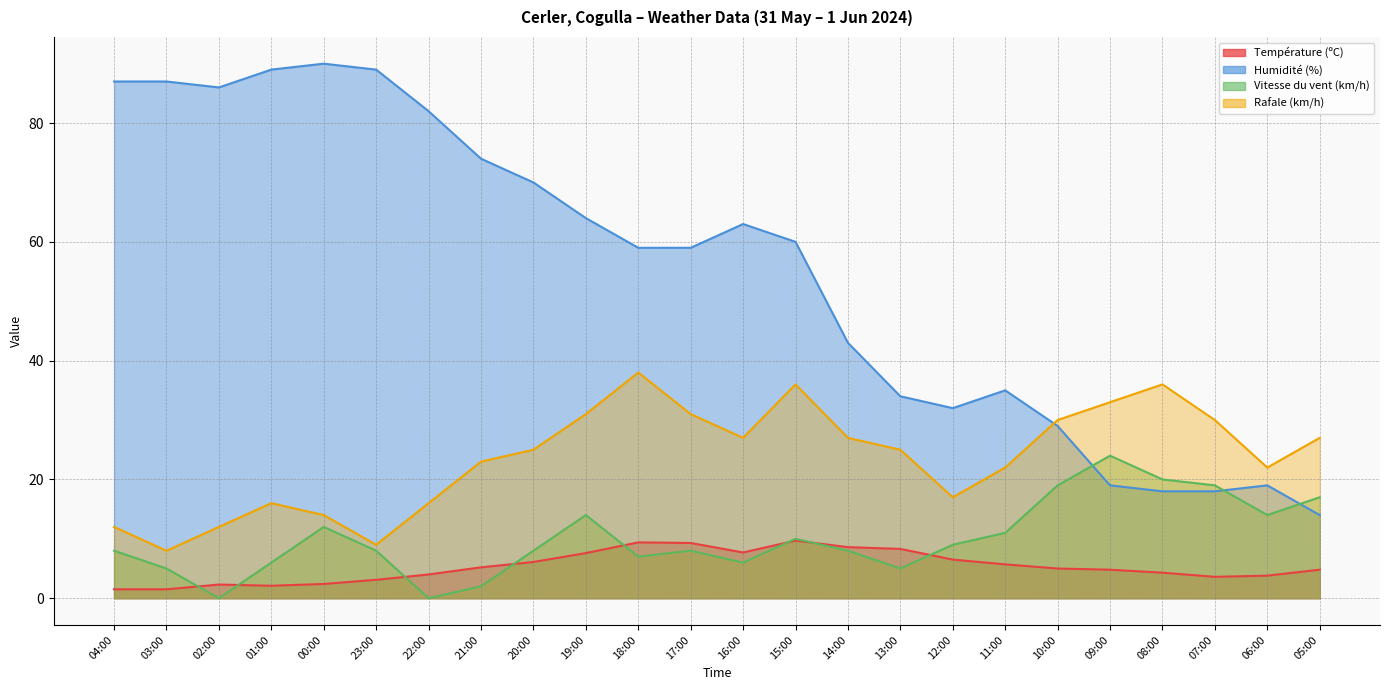

How many interior local valleys does the Température (ºC) series have?

3